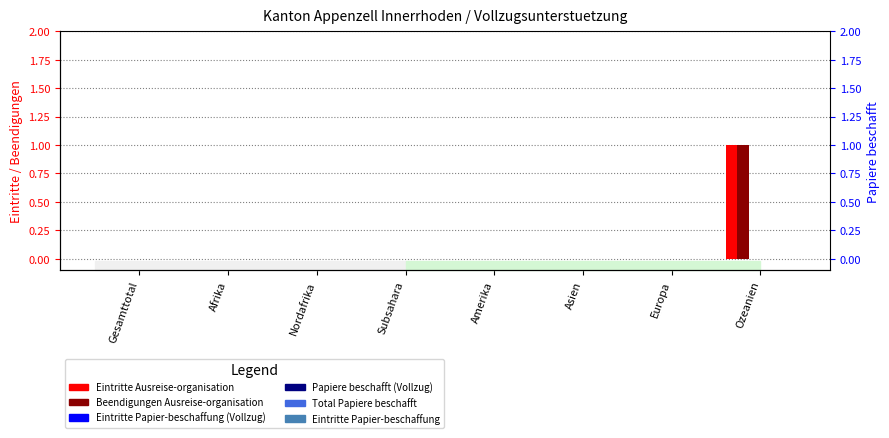

The value of Beendigungen Ausreise-organisation at Afrika is 0. True or false?

False